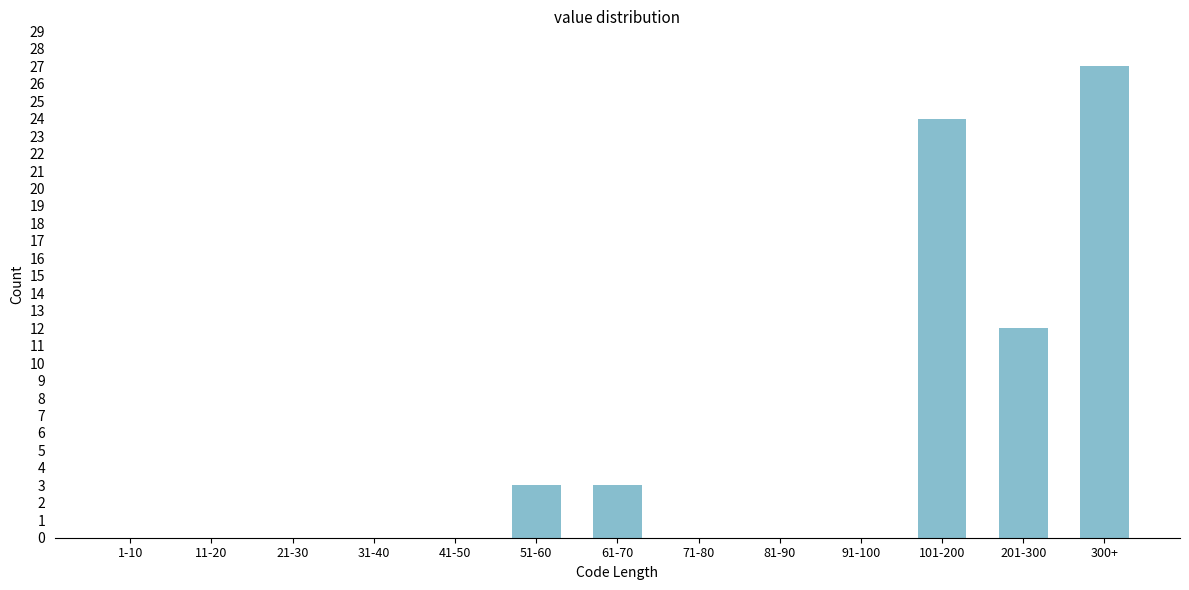

Reading right to left, extract all data points from this chart.

300+=27	201-300=12	101-200=24	91-100=0	81-90=0	71-80=0	61-70=3	51-60=3	41-50=0	31-40=0	21-30=0	11-20=0	1-10=0